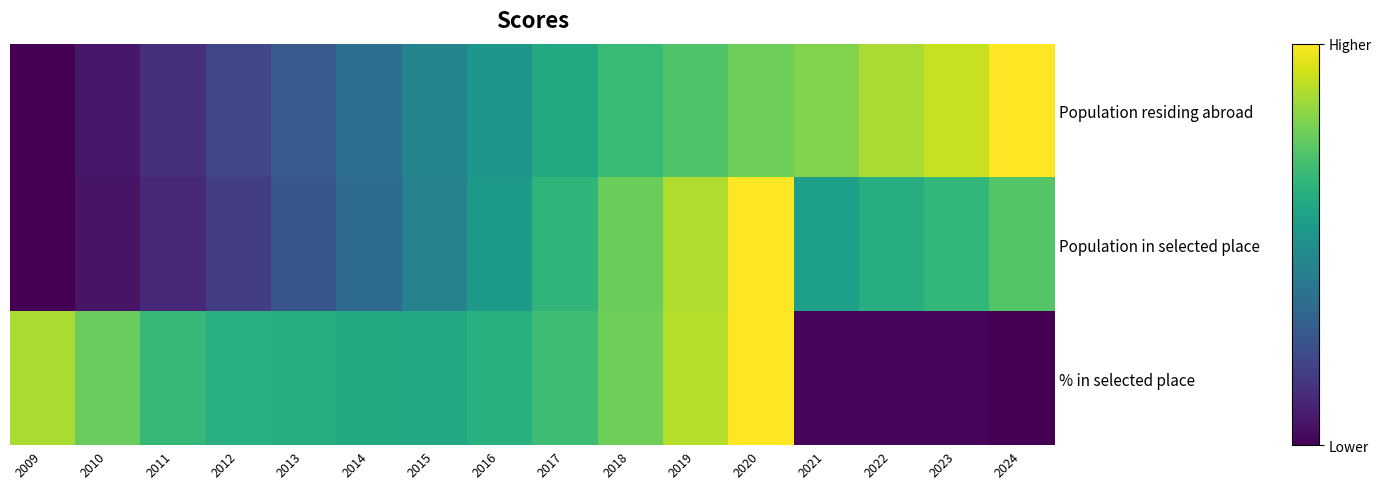

Which series changed the most between 2009 and 2011?

% in selected place